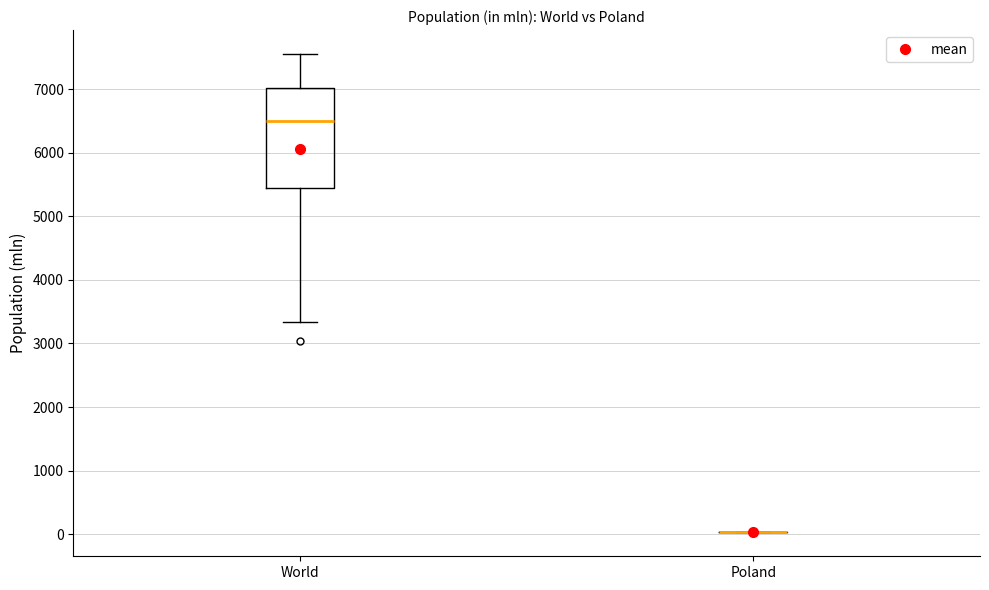

Comparing the boxes themselves (not the whiskers), which one is the tallest?

World